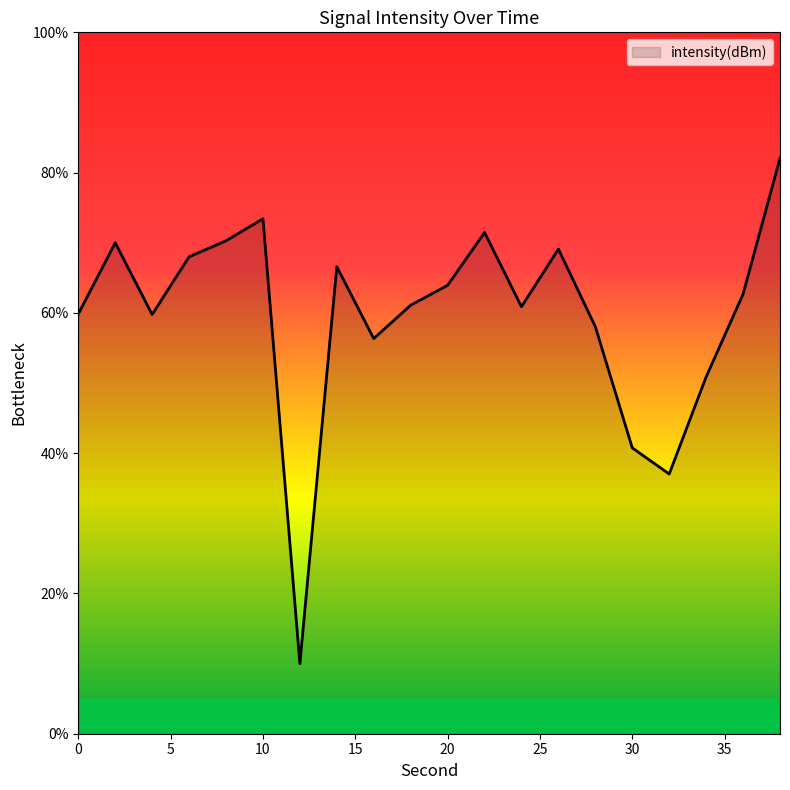

How many categories are shown in the chart?

20